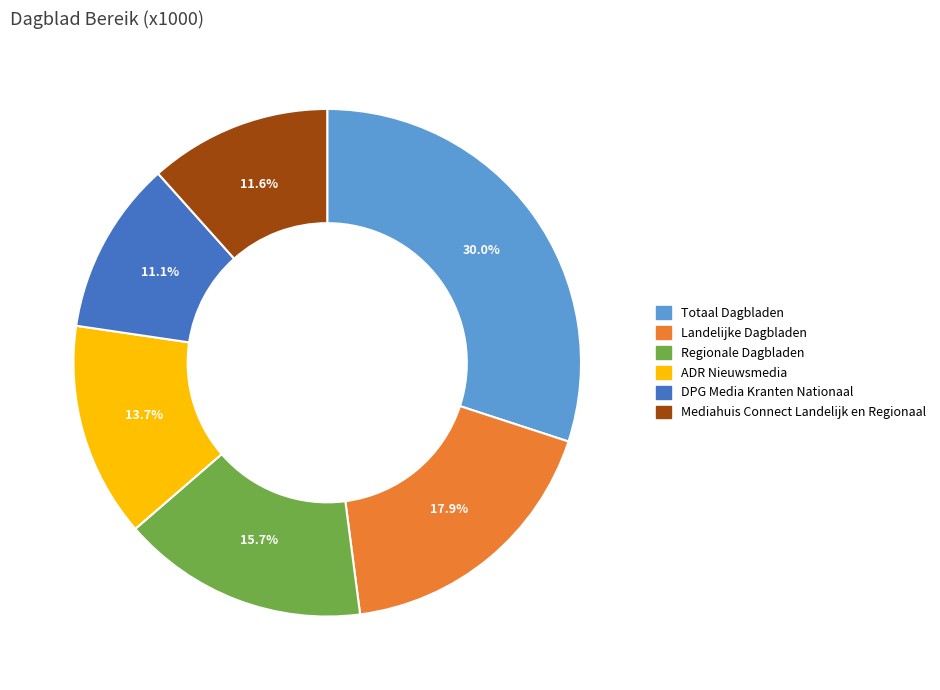

Count the number of slices in the pie.

6